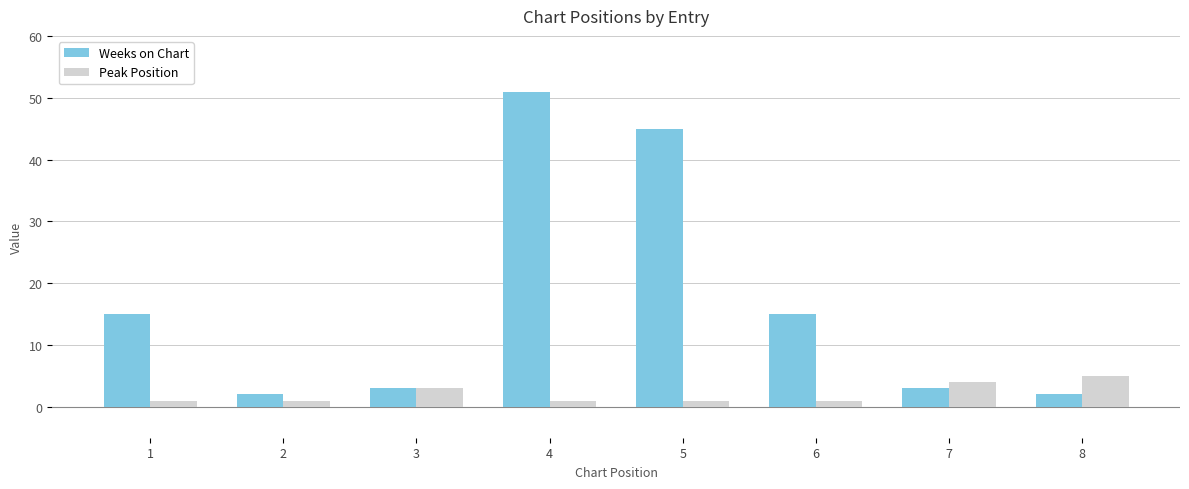

Rank the series by their average value, from highest to lowest.

Weeks on Chart, Peak Position